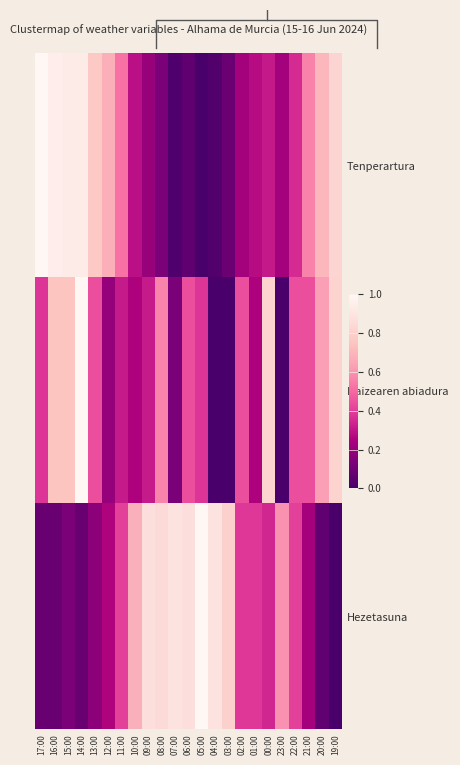

At which label is Tenperartura closest to 0?

05:00